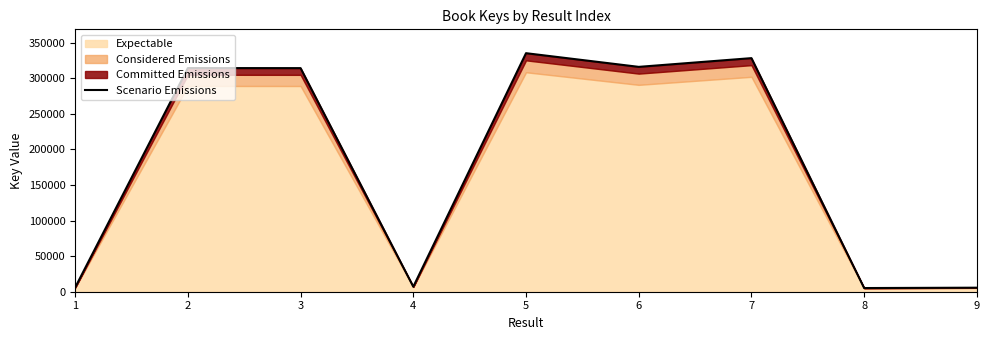

What is the value of the 1st point from the left?

5895